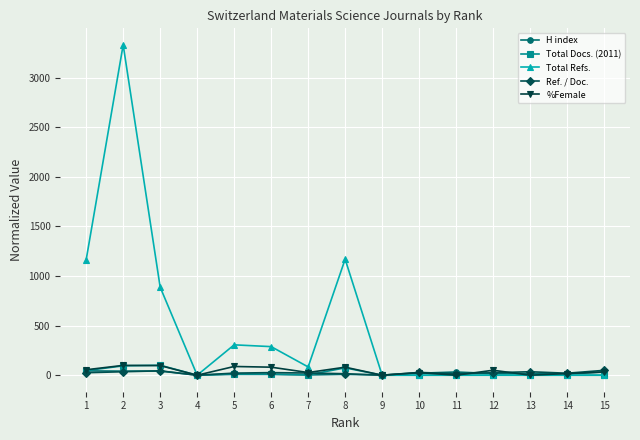

Which series changed the most between 7 and 8?

Total Refs.